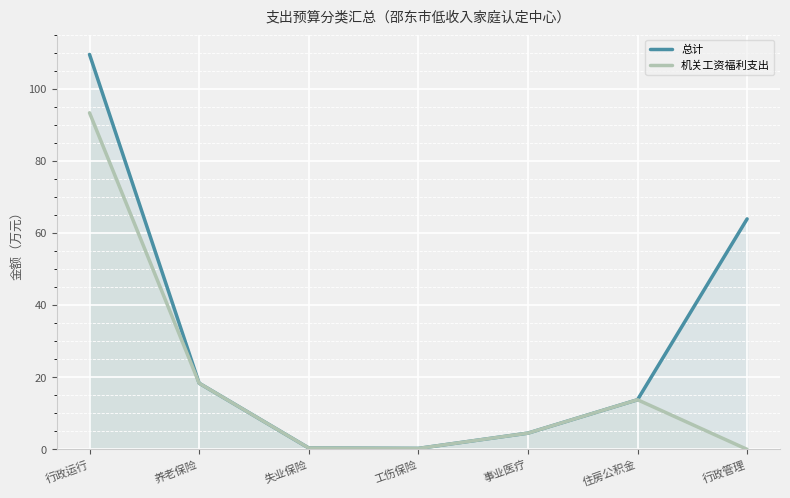

True or false: 总计 has a value of 25.1 at 养老保险.

False